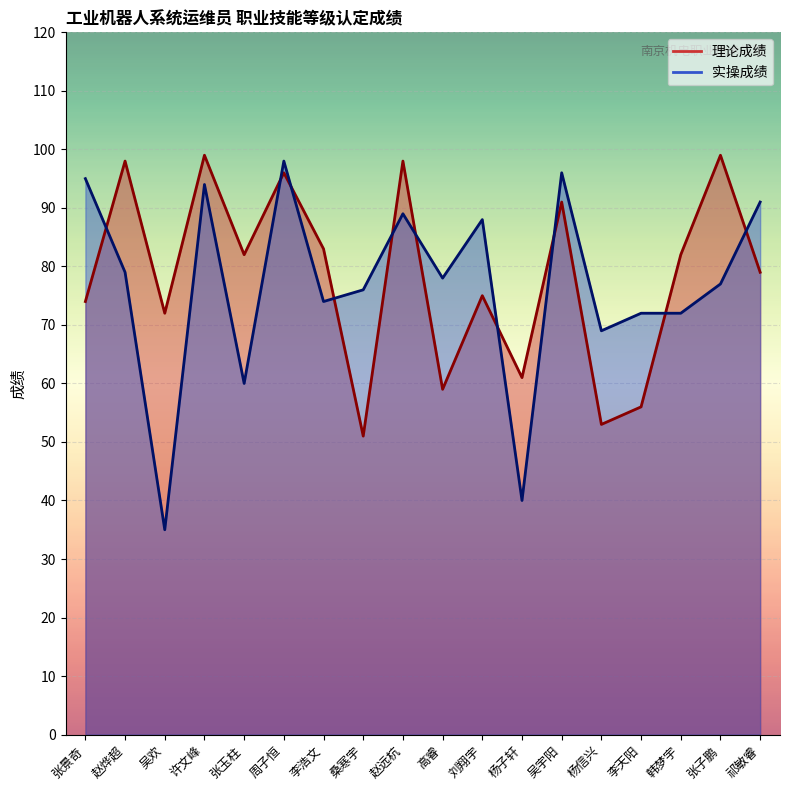

Is it true that 理论成绩 equals 27 at 桑寒宇?

False